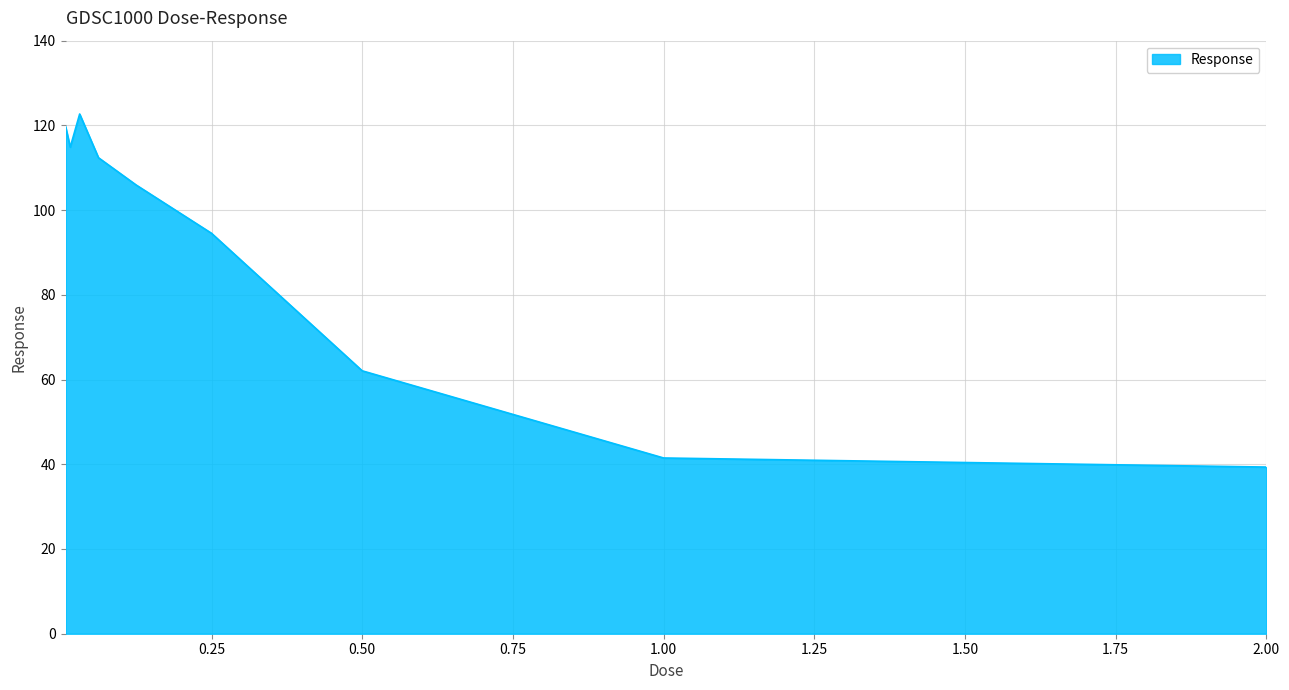

What is the difference between the maximum and minimum values?

83.3